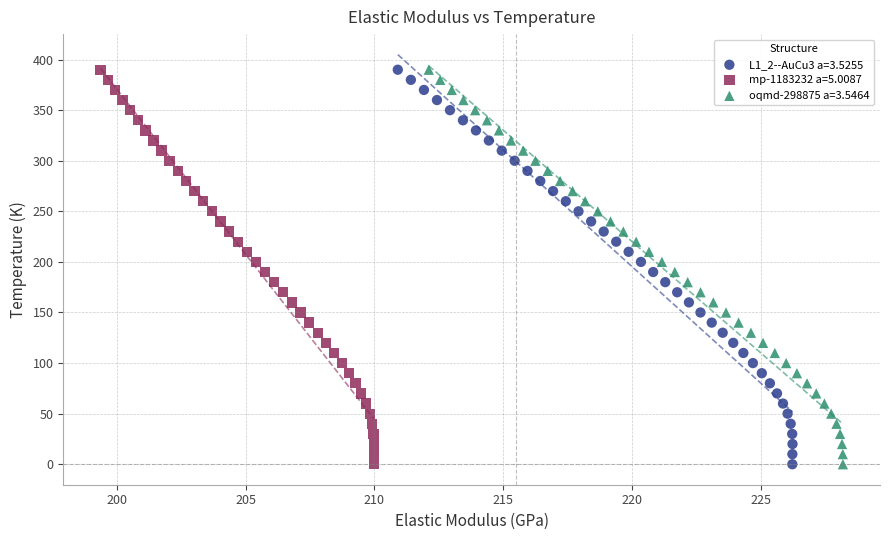

What are all the series names shown in the legend?

L1_2--AuCu3 a=3.5255, mp-1183232 a=5.0087, oqmd-298875 a=3.5464